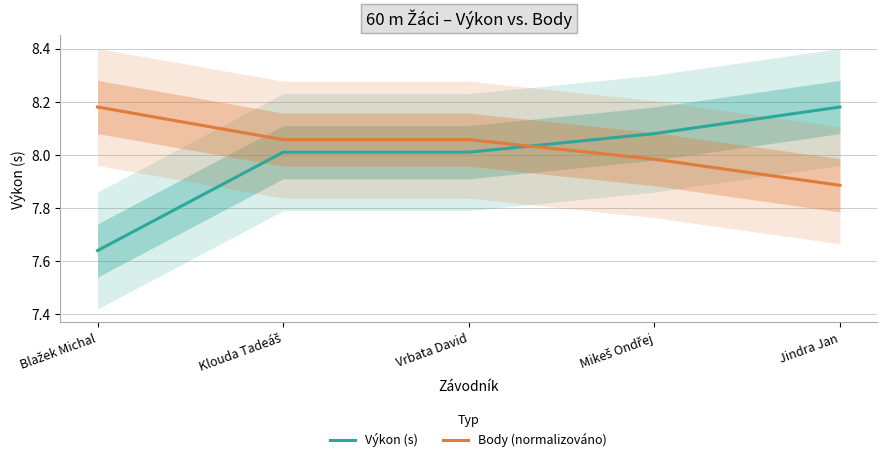

Between Klouda Tadeáš and Jindra Jan, which series saw the biggest shift?

Body (normalizováno)